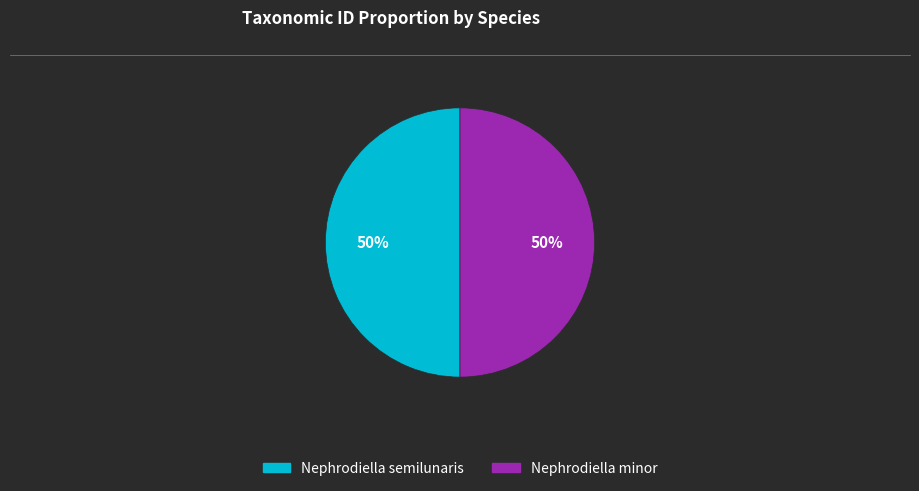

To the nearest percent, what is the combined percentage of Nephrodiella semilunaris and Nephrodiella minor?

100%